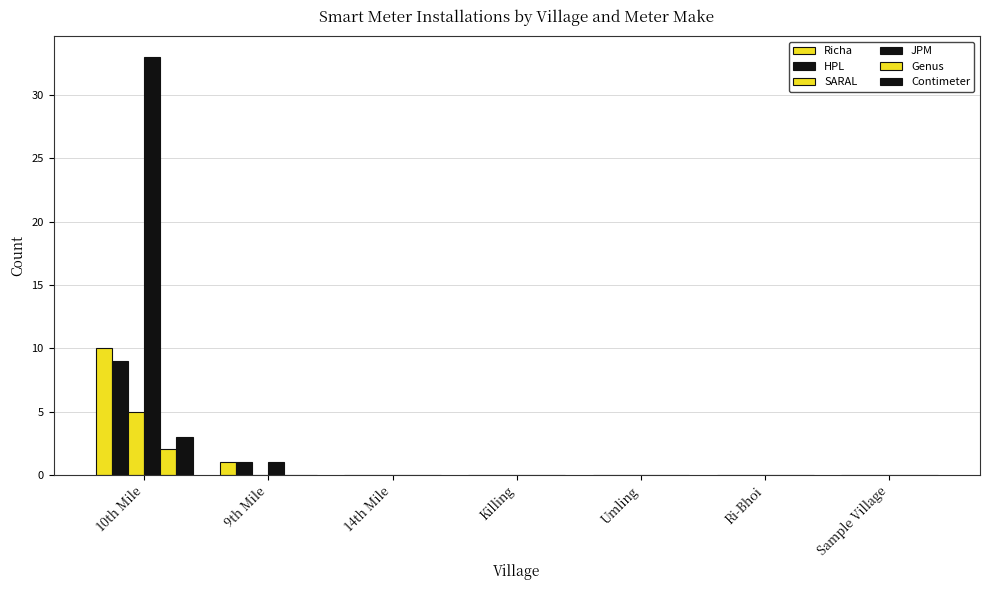

How many distinct data groups are displayed?

6